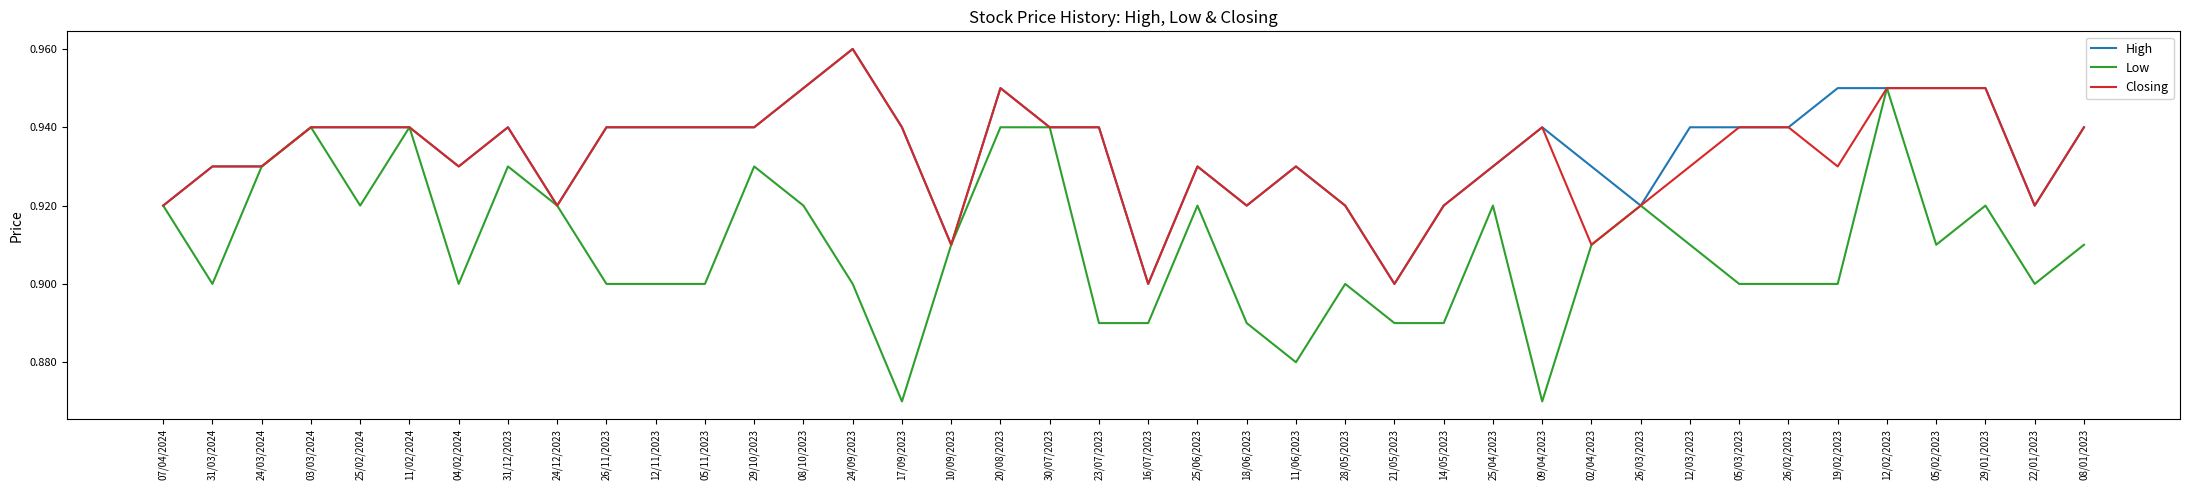

Which label corresponds to the largest value in the chart?

24/09/2023